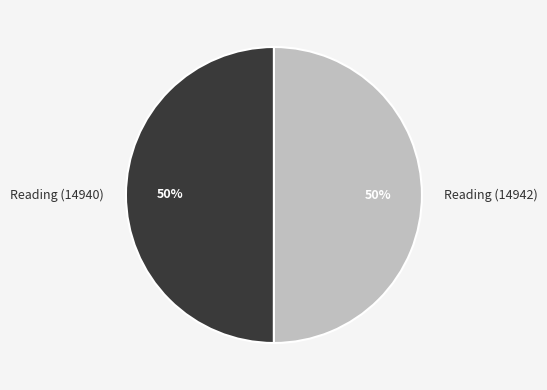

What percentage is the Reading (14940) slice, to the nearest percent?

50%